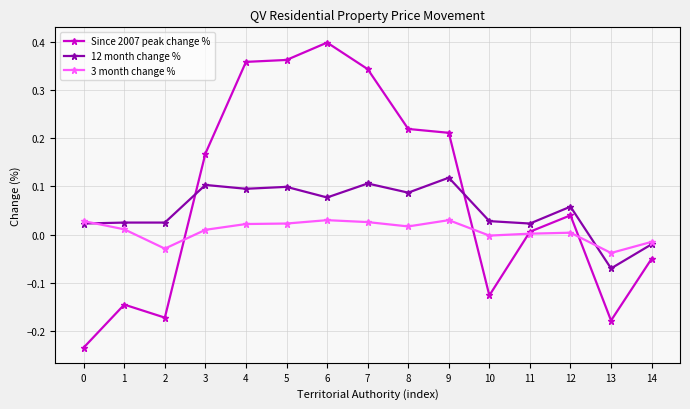

Which series has the largest total across all categories?

Since 2007 peak change %